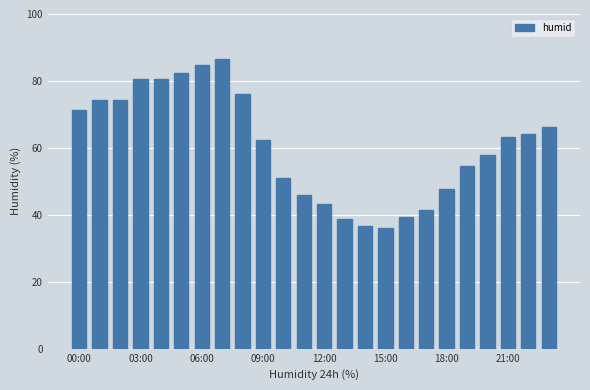

Are the bars grouped side by side (vs. stacked)?

No